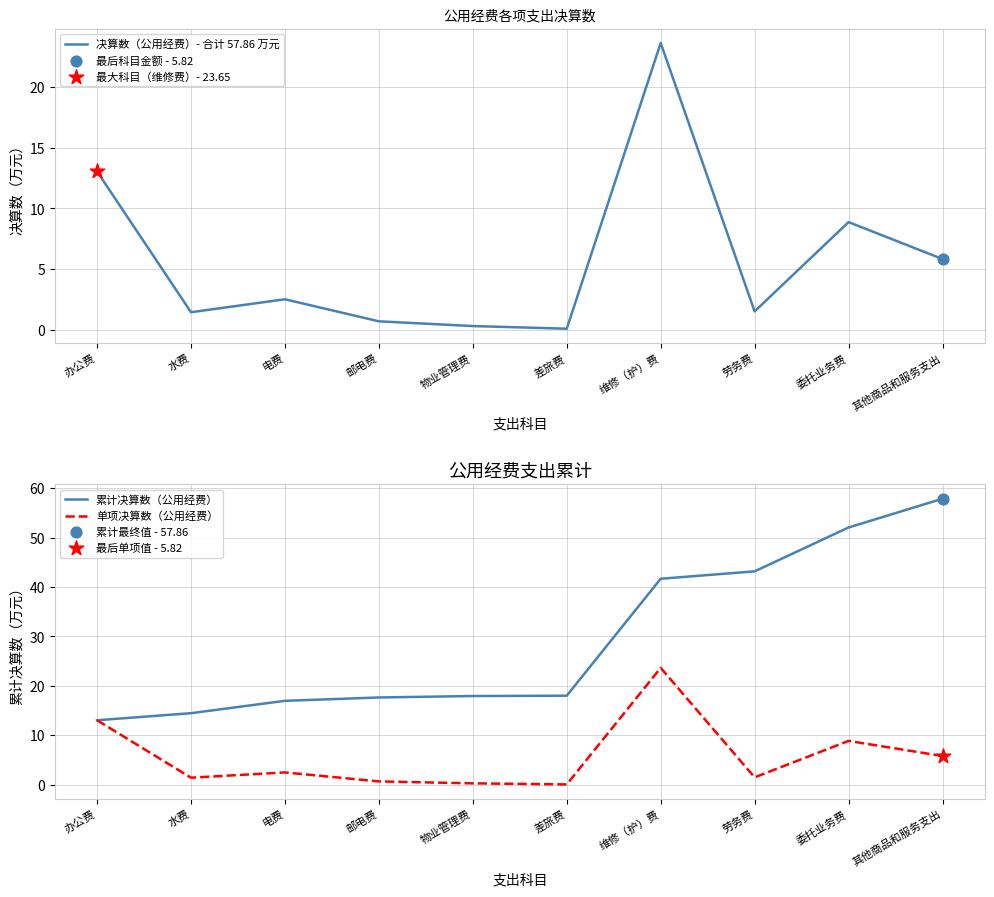

Which series has the largest total across all categories?

累计决算数（公用经费）